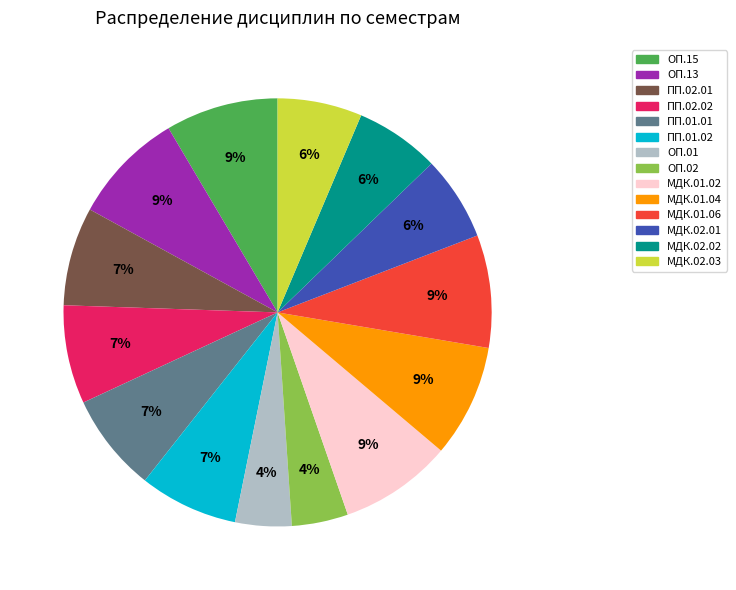

To the nearest percent, what is the average slice percentage?

7%